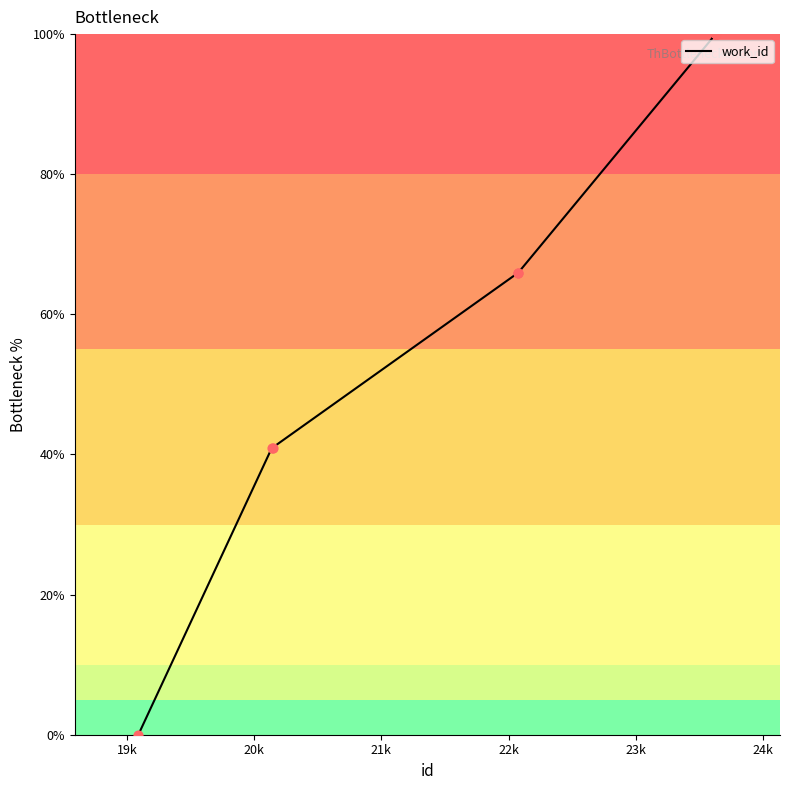

What is the difference between the maximum and minimum values?

100.0